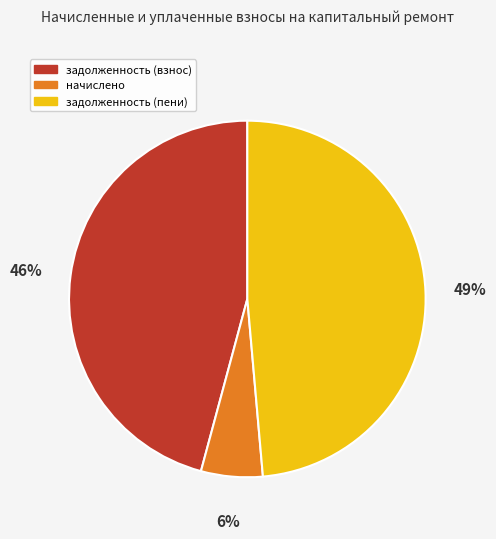

What is the smallest slice in the pie chart?

начислено